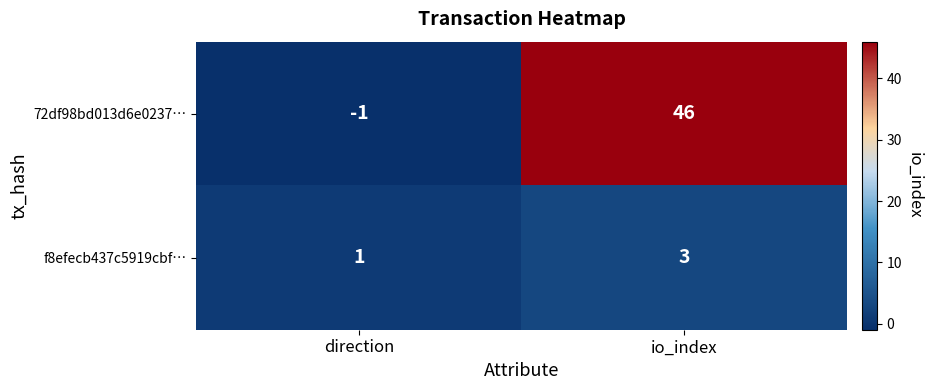

What is the approximate value of 72df98bd013d6e0237… at io_index, to the nearest 10?

50